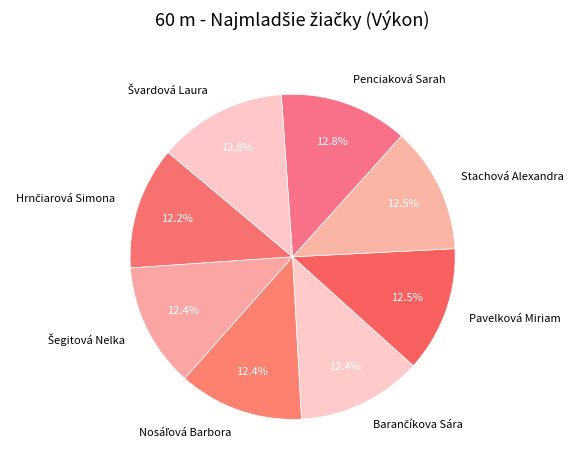

Is there a majority slice in this chart?

No